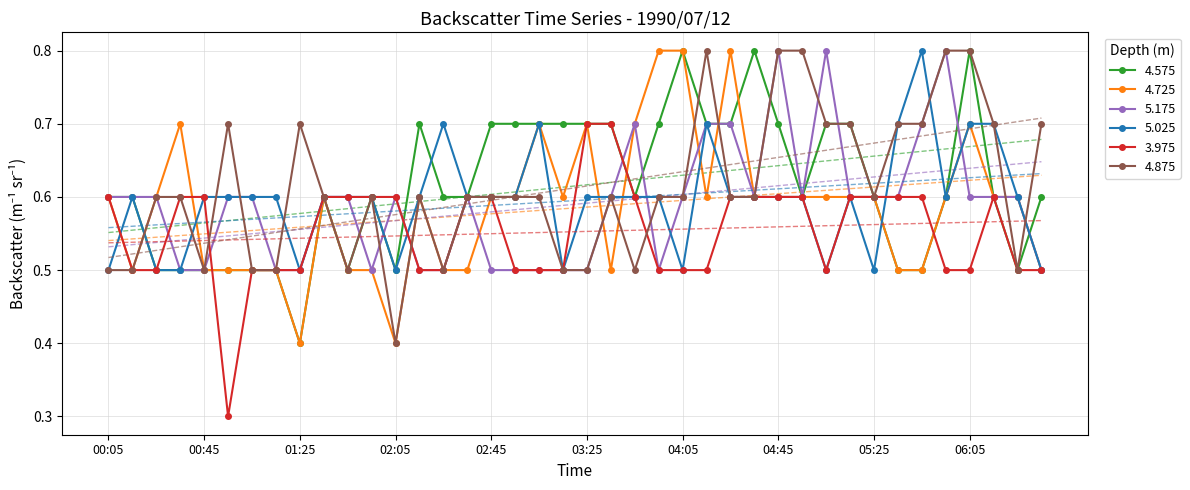

Is the value of 4.725 at 05:15 greater than the value of 5.025 at 05:35?

No